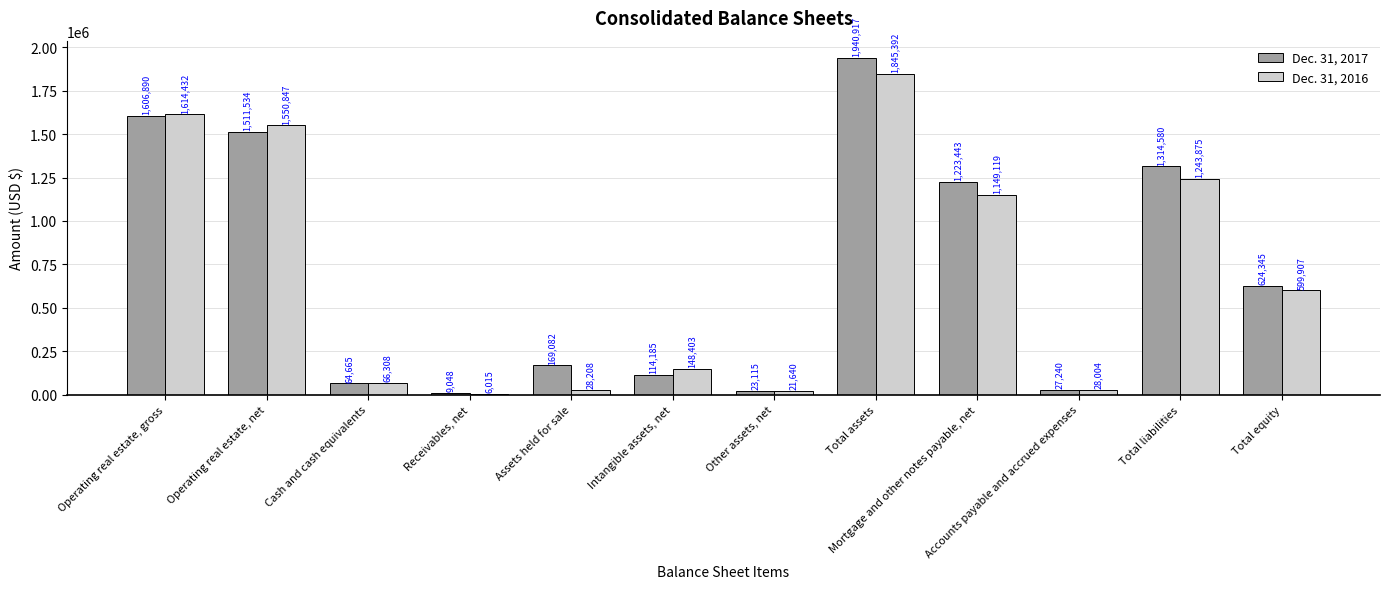

Reading right to left, list all the values displayed in this chart.

Dec. 31, 2017: Total equity=624345	Total liabilities=1314580	Accounts payable and accrued expenses=27240	Mortgage and other notes payable, net=1223443	Total assets=1940917	Other assets, net=23115	Intangible assets, net=114185	Assets held for sale=169082	Receivables, net=9048	Cash and cash equivalents=64665	Operating real estate, net=1511534	Operating real estate, gross=1606890
Dec. 31, 2016: Total equity=599907	Total liabilities=1243875	Accounts payable and accrued expenses=28004	Mortgage and other notes payable, net=1149119	Total assets=1845392	Other assets, net=21640	Intangible assets, net=148403	Assets held for sale=28208	Receivables, net=6015	Cash and cash equivalents=66308	Operating real estate, net=1550847	Operating real estate, gross=1614432